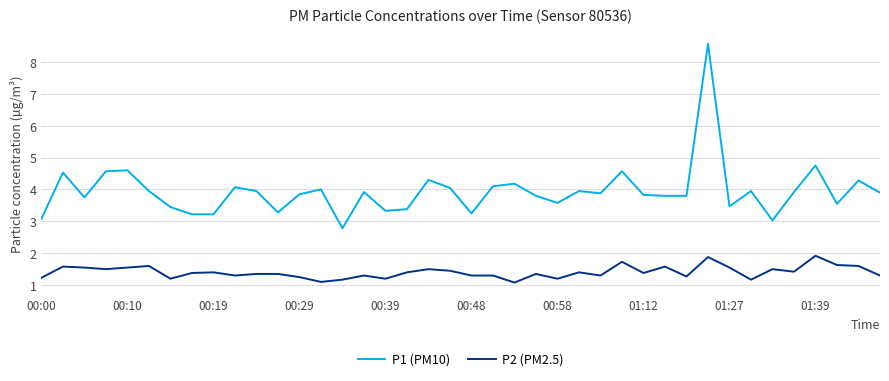

Which series has the largest range (max minus min)?

P1 (PM10)